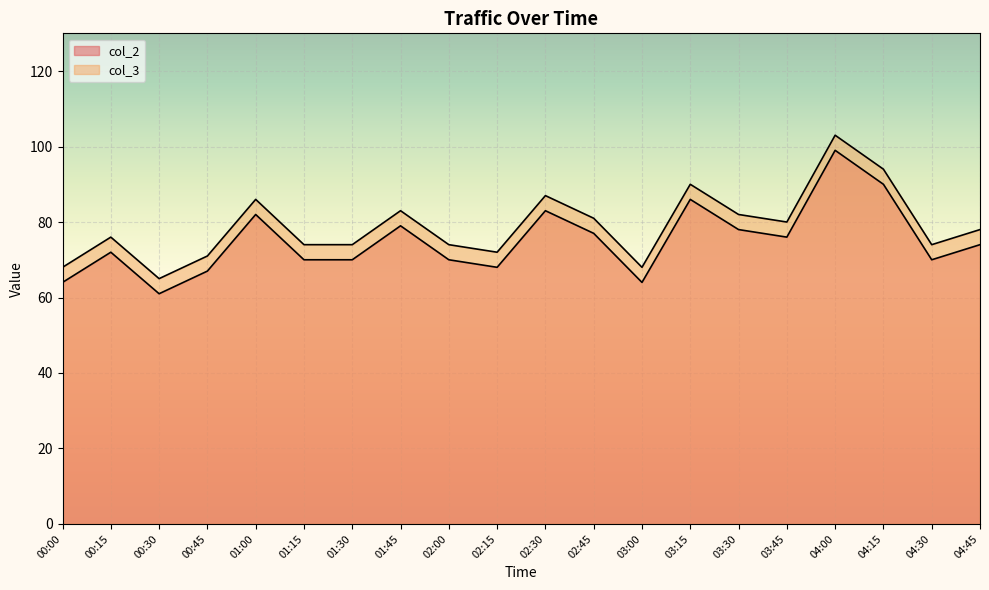

Which category has the highest value in the col_2 series?

04:00